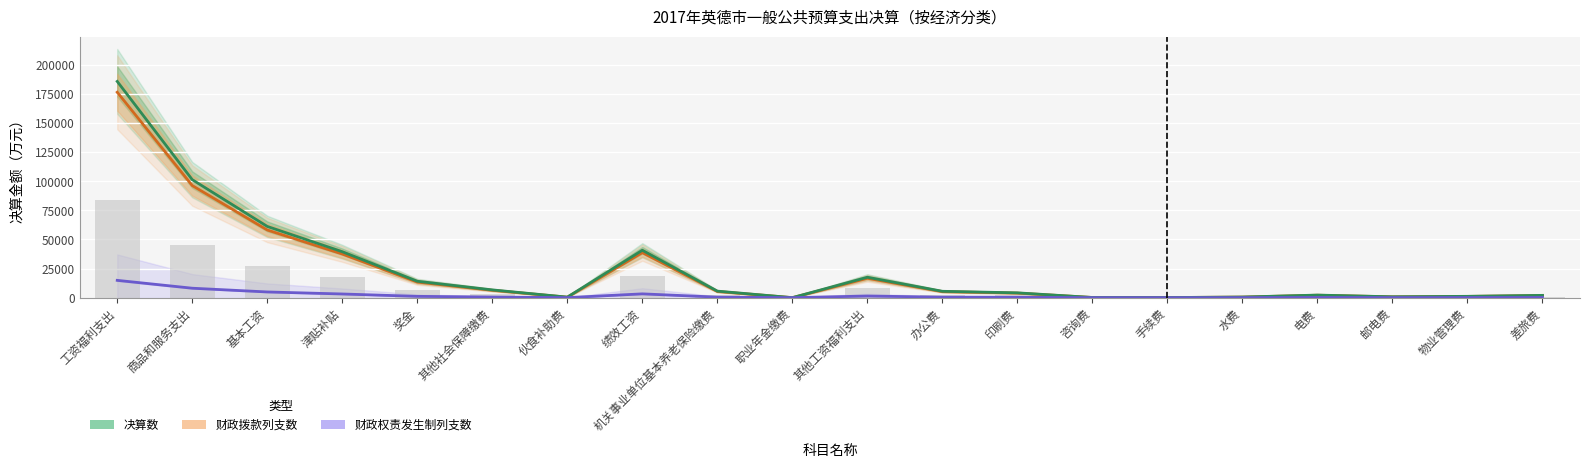

Reading left to right, transcribe all the data shown in this chart.

决算数: 185679.0	101323.0	61159.0	39465.0	14098.0	6659.0	447.0	40712.0	5607.0	8.0	17524.0	5460.0	4130.0	159.0	96.0	524.0	2212.0	746.0	1139.0	1968.0
财政拨款列支数: 176395.0	96256.9	58101.1	37491.8	13393.1	6326.1	424.6	38676.4	5326.6	7.6	16647.8	5187.0	3923.5	151.1	91.2	497.8	2101.4	708.7	1082.0	1869.6
财政权责发生制列支数: 14854.3	8105.8	4892.7	3157.2	1127.8	532.7	35.8	3257.0	448.6	0.6	1401.9	436.8	330.4	12.7	7.7	41.9	177.0	59.7	91.1	157.4